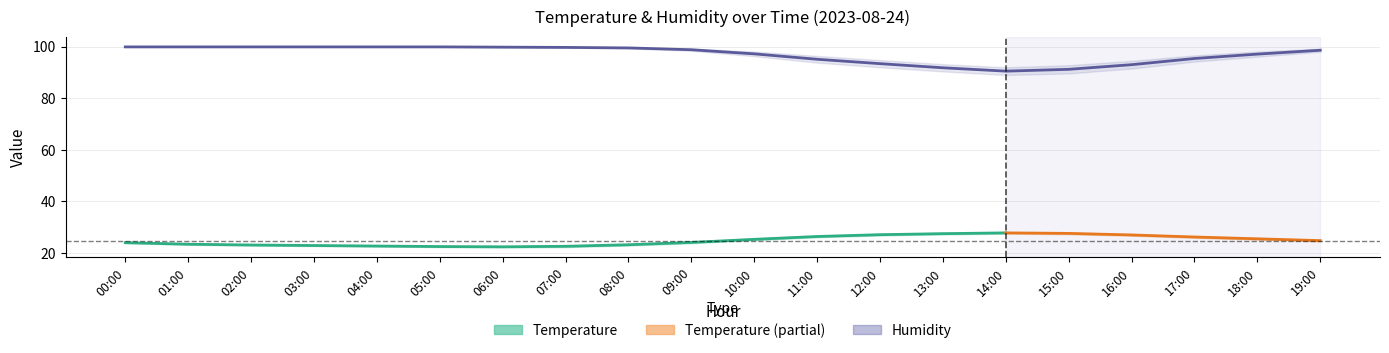

True or false: temperature_upper and temperature cross at least once.

False